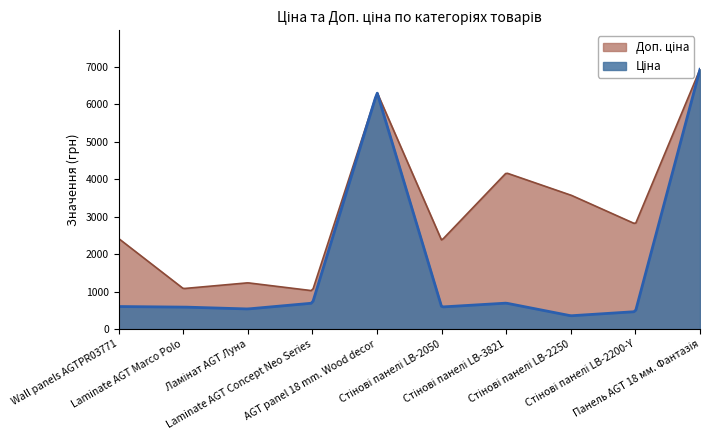

Reading right to left, transcribe all the data shown in this chart.

Ціна: Панель AGT 18 мм. Фантазія=6925.7	Стінові панелі LB-2200-Y=467.3	Стінові панелі LB-2250=357.4	Стінові панелі LB-3821=694.3	Стінові панелі LB-2050=591.6	AGT panel 18 mm. Wood decor=6308.8	Laminate AGT Concept Neo Series=693.7	Ламінат AGT Луна=539.0	Laminate AGT Marco Polo=589.9	Wall panels AGTPR03771=603.7
Доп. ціна: Панель AGT 18 мм. Фантазія=6925.7	Стінові панелі LB-2200-Y=2803.6	Стінові панелі LB-2250=3573.9	Стінові панелі LB-3821=4165.6	Стінові панелі LB-2050=2366.5	AGT panel 18 mm. Wood decor=6308.8	Laminate AGT Concept Neo Series=1024.6	Ламінат AGT Луна=1235.4	Laminate AGT Marco Polo=1081.7	Wall panels AGTPR03771=2414.8